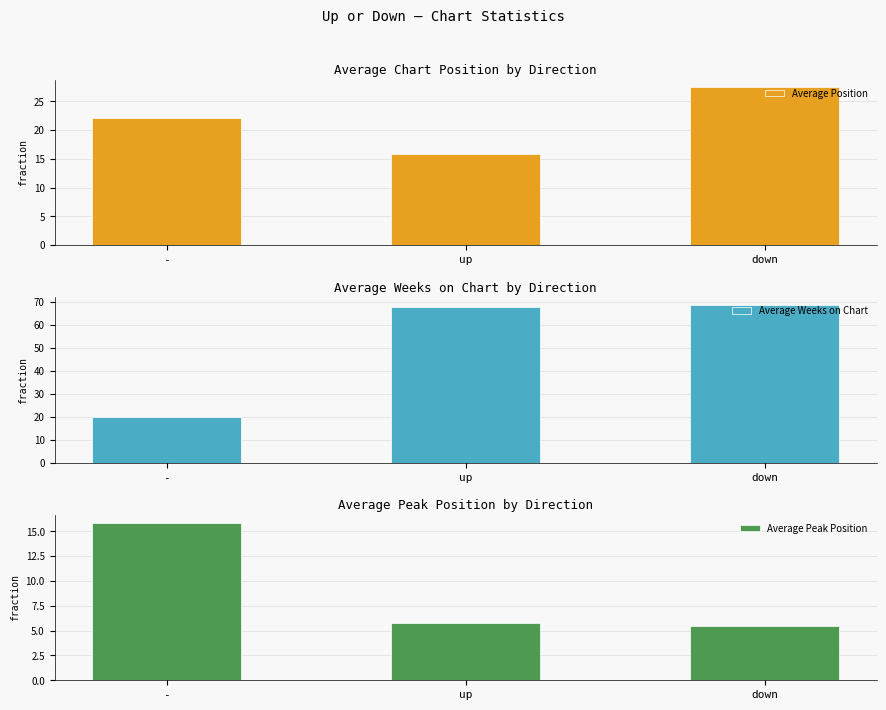

Which series has the largest range (max minus min)?

Average Weeks on Chart